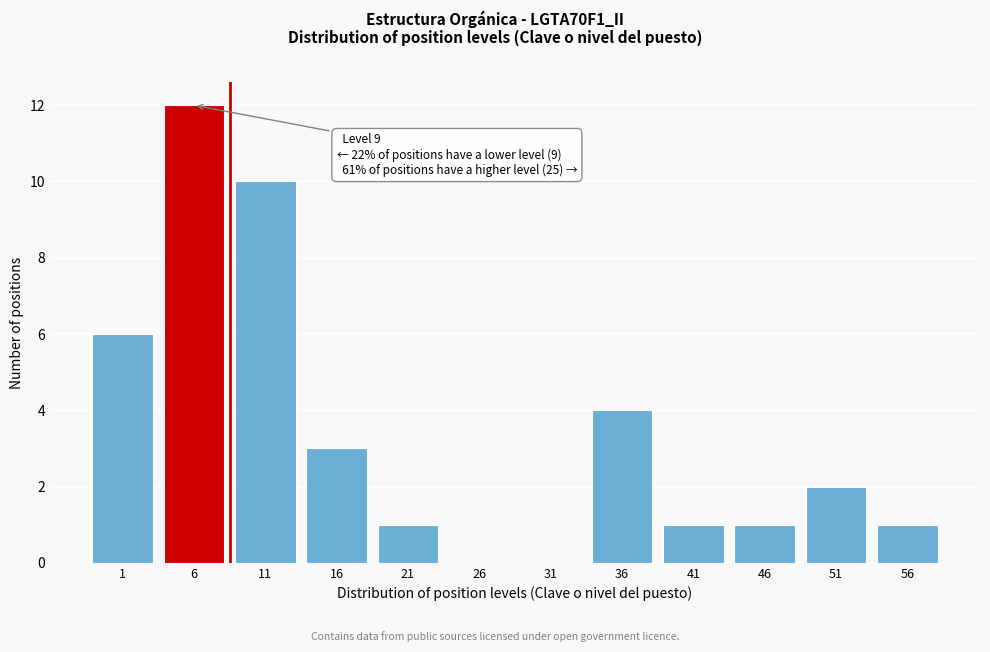

Reading left to right, transcribe all the data shown in this chart.

1=6	6=12	11=10	16=3	21=1	26=0	31=0	36=4	41=1	46=1	51=2	56=1